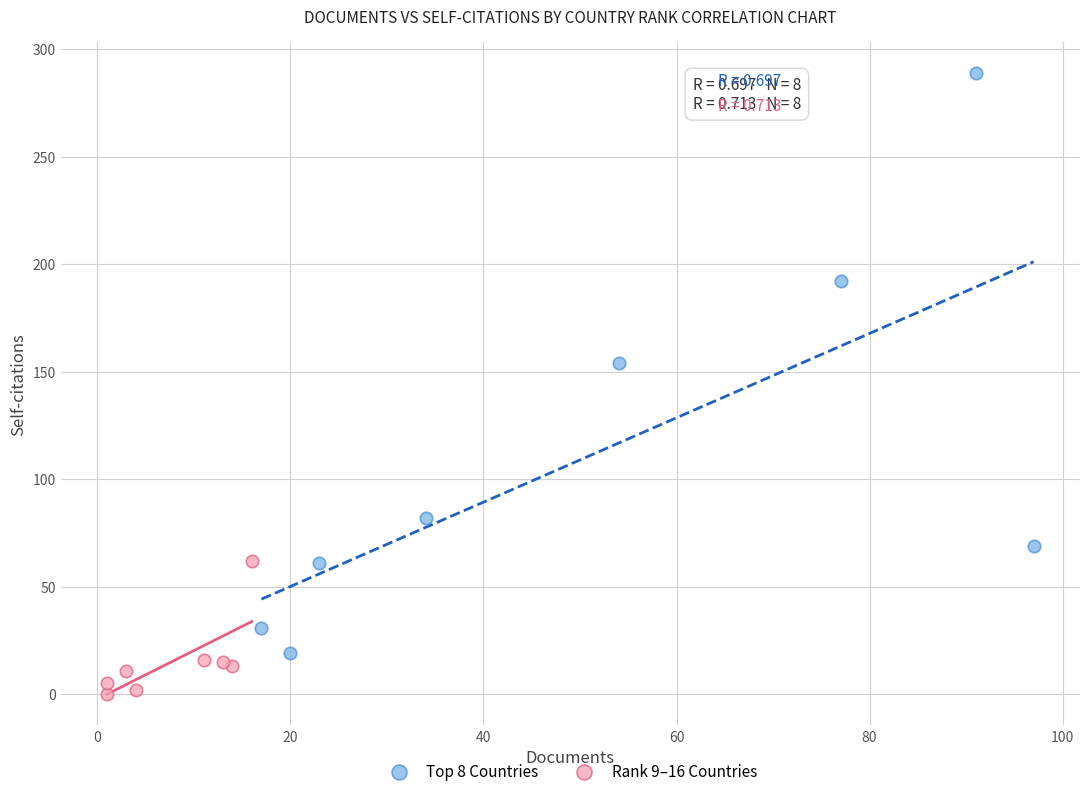

Which series reaches the minimum Y coordinate?

Rank 9–16 Countries